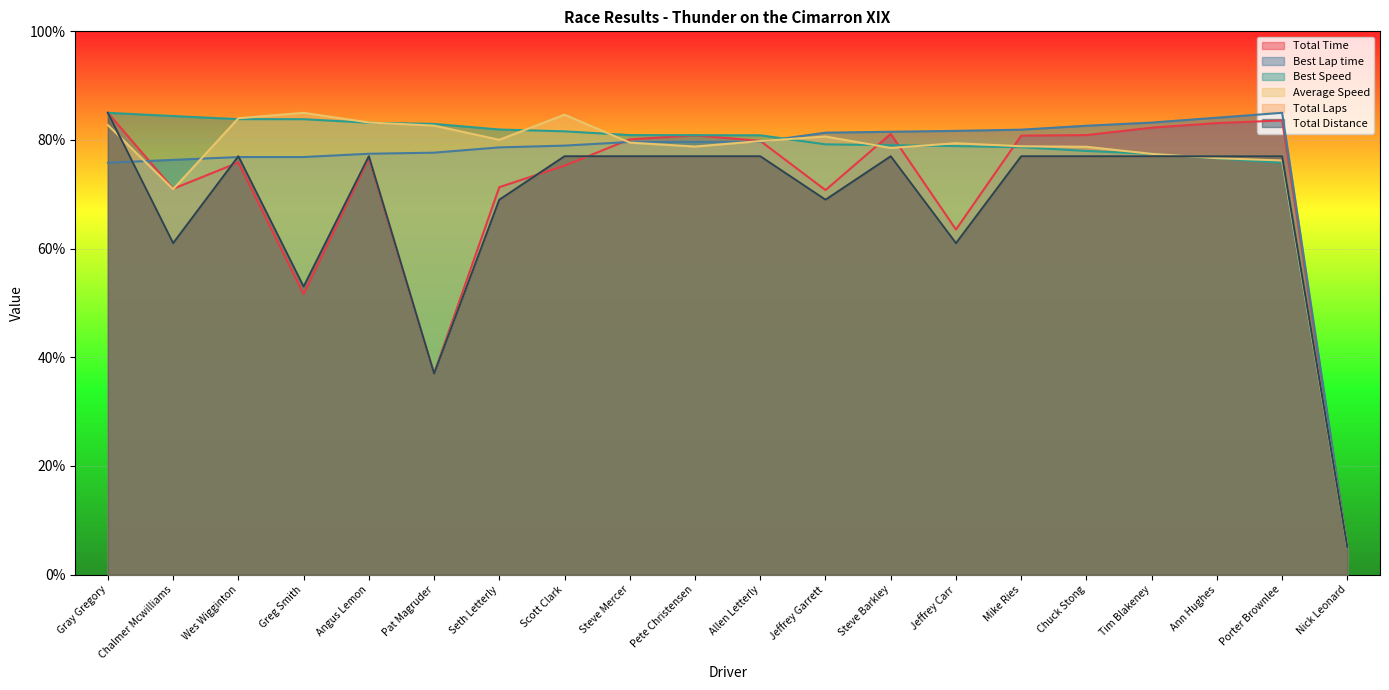

Which series has the largest total across all categories?

Best Speed